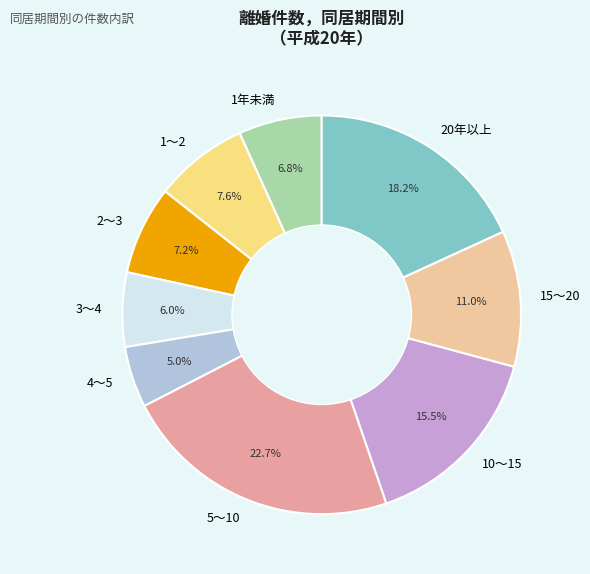

Which category has the biggest portion of the pie?

5～10